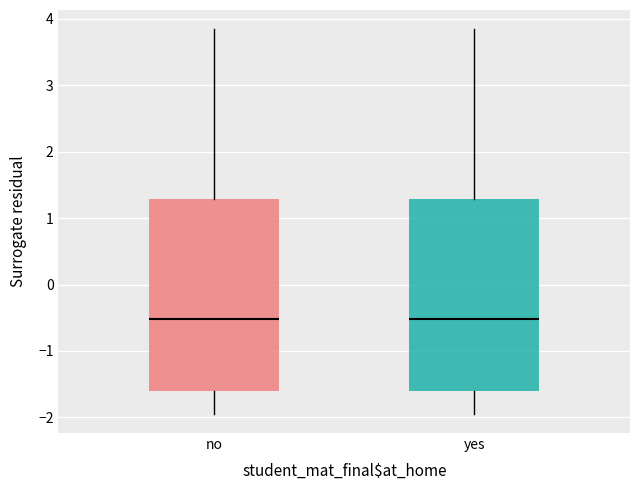

Reading left to right, read every box against the y-axis: the position of its median line, the range the box covers, and the ends of its whiskers. The values are not printed on the chart, so give them approximately, as read against the axis.

no: median -0.5, box -1.6 to 1.3, whiskers -1.9 to 3.8
yes: median -0.5, box -1.6 to 1.3, whiskers -1.9 to 3.8